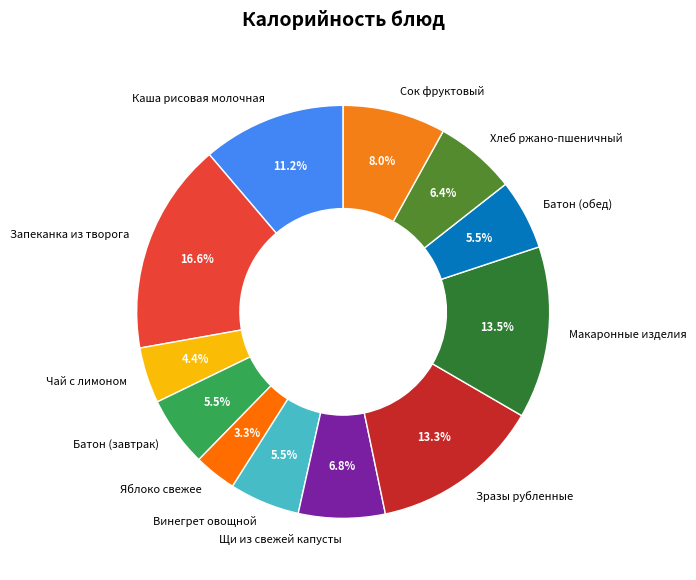

Which slice is the largest?

Запеканка из творога